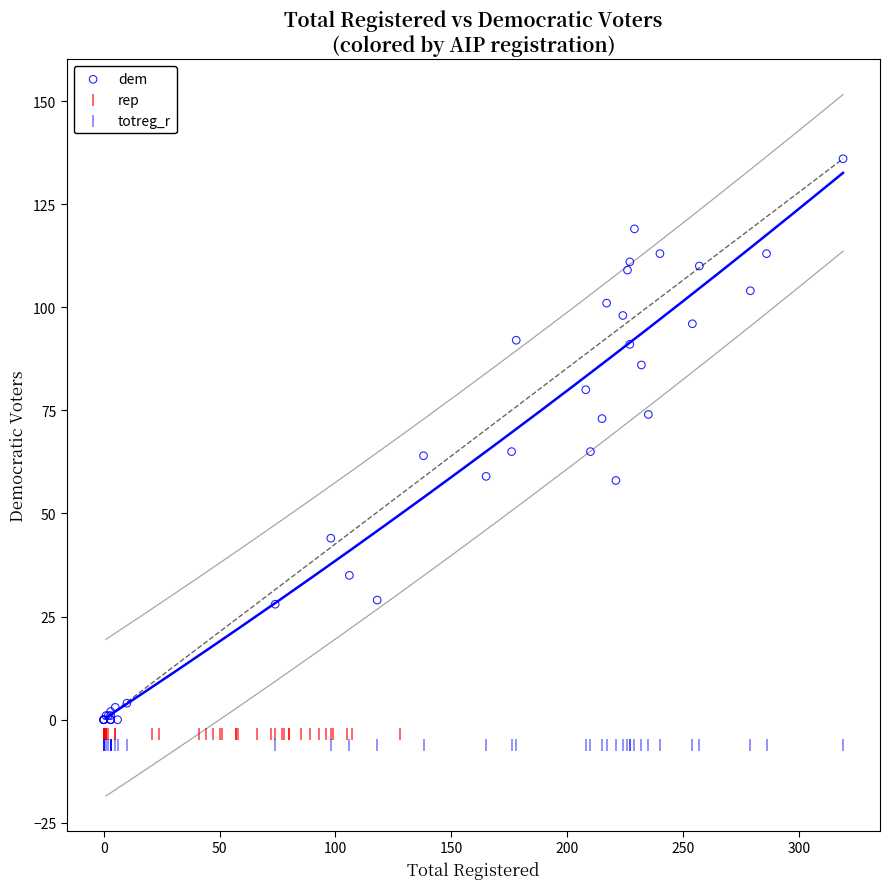

What are all the series names shown in the legend?

dem, rep, totreg_r